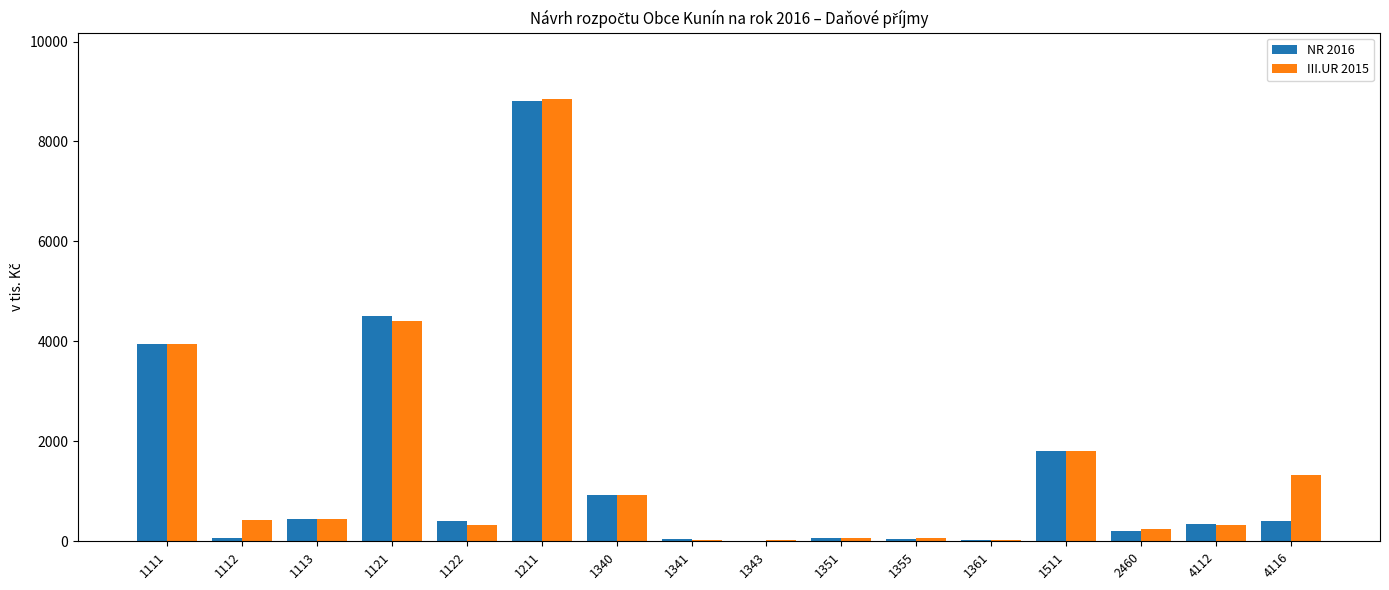

What is the maximum value for III.UR 2015?

8850.0